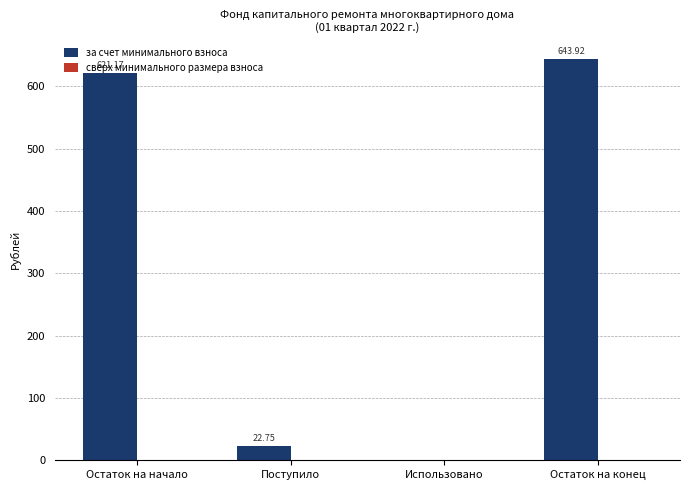

Between Остаток на начало and Поступило, which is larger?

Остаток на начало